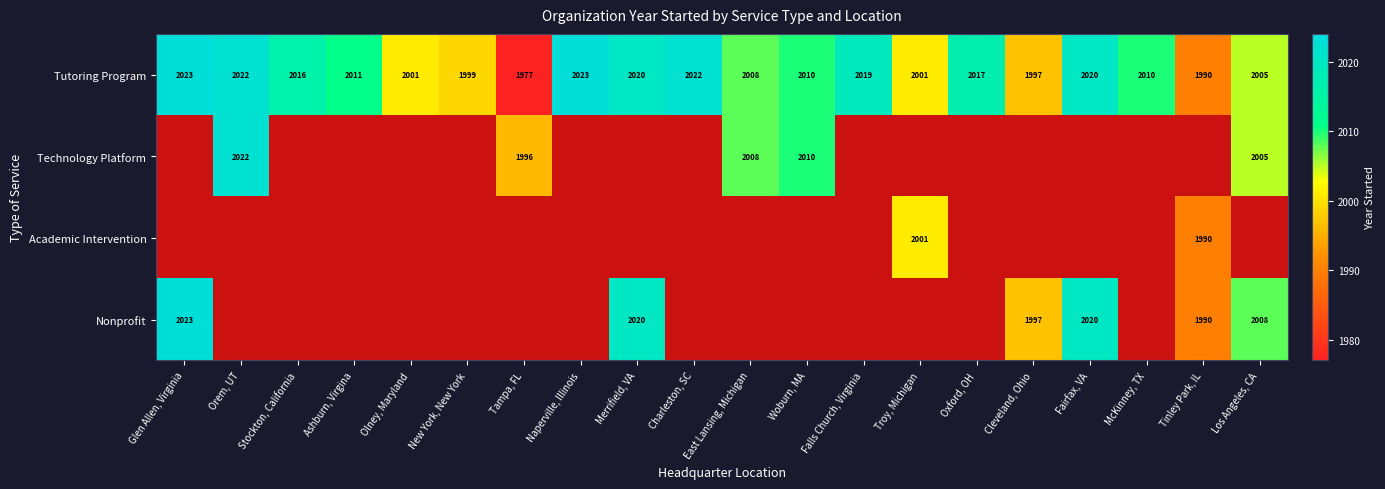

True or false: Tutoring Program has a value of 2022 at Charleston, SC.

True